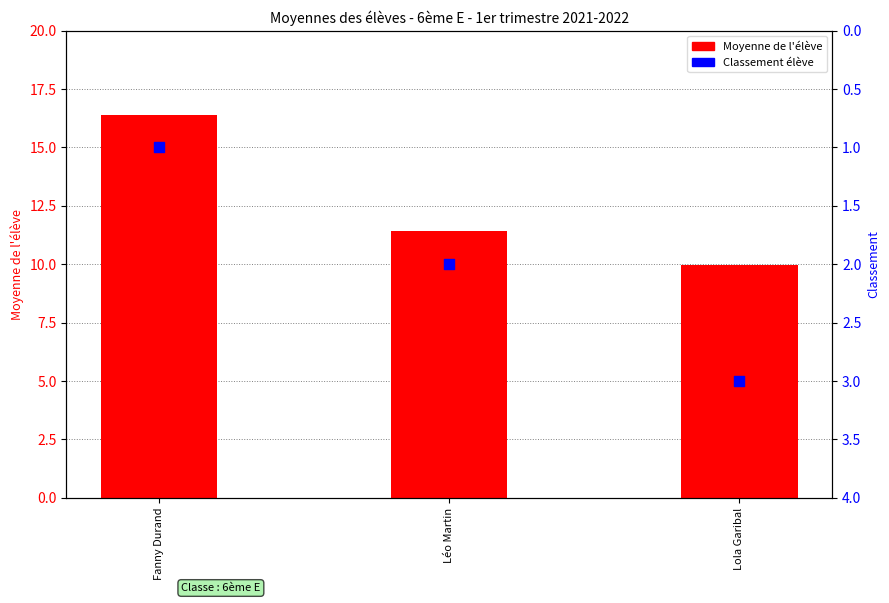

What are all the series names shown in the legend?

Moyenne de l'élève, Classement élève